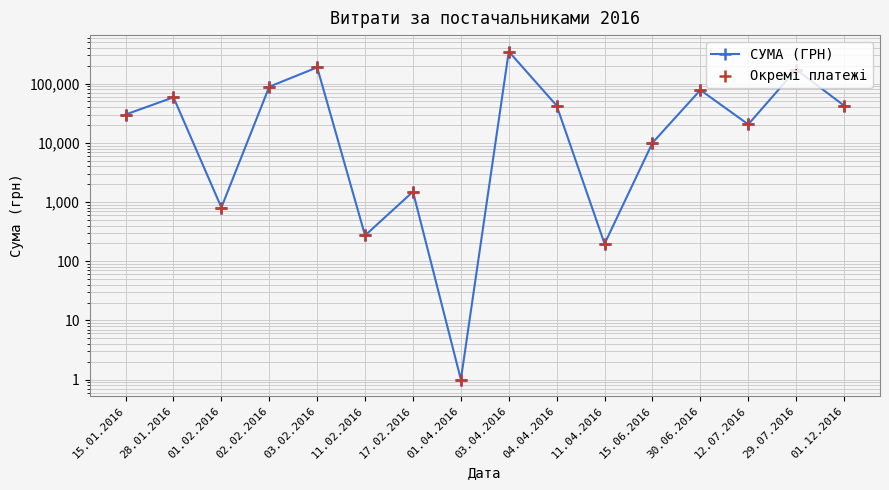

Is the value of Окремі платежі at 03.04.2016 greater than the value of СУМА (ГРН) at 01.04.2016?

Yes